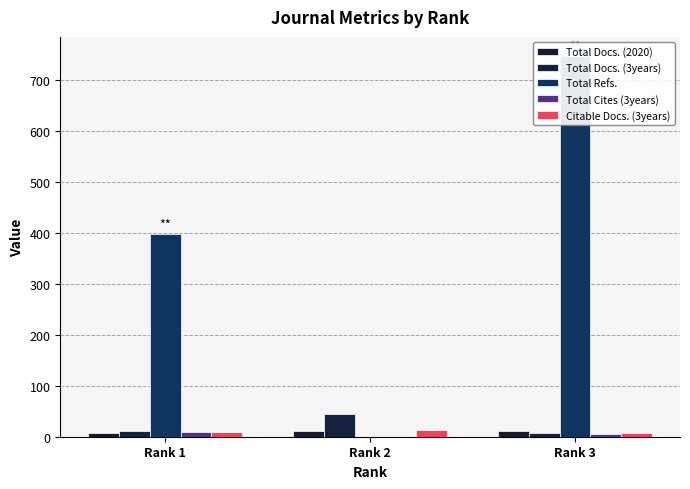

What are all the series names shown in the legend?

Total Docs. (2020), Total Docs. (3years), Total Refs., Total Cites (3years), Citable Docs. (3years)